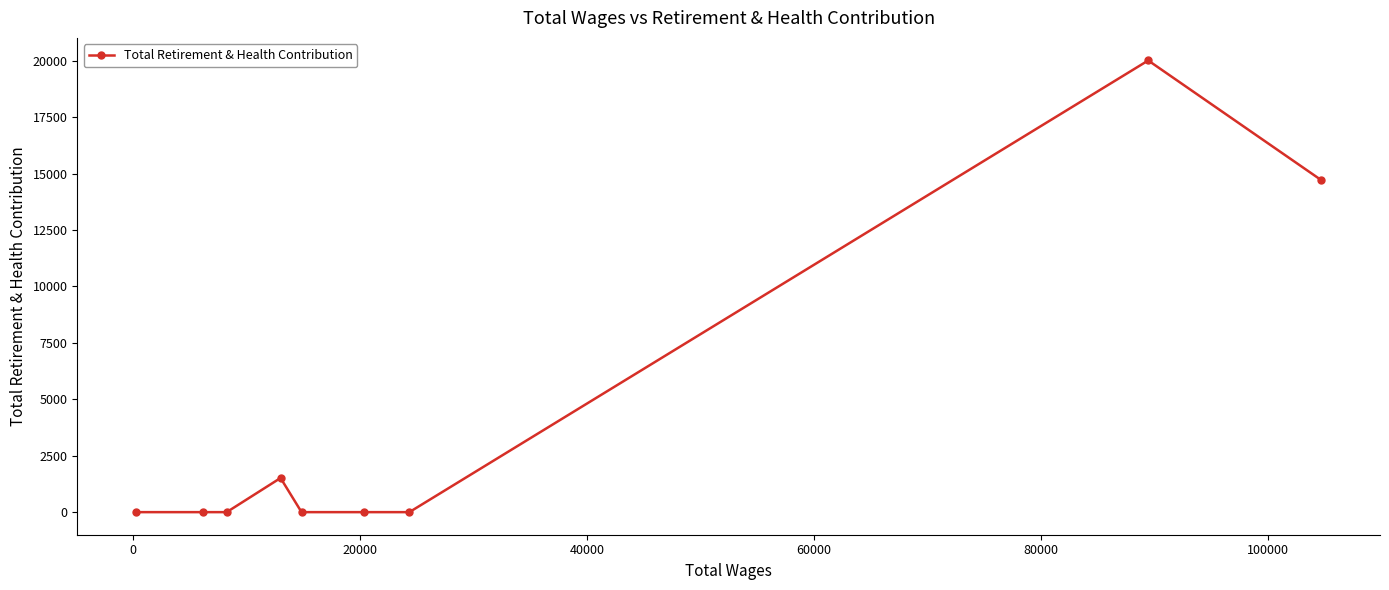

What is the sum of all values?

36250